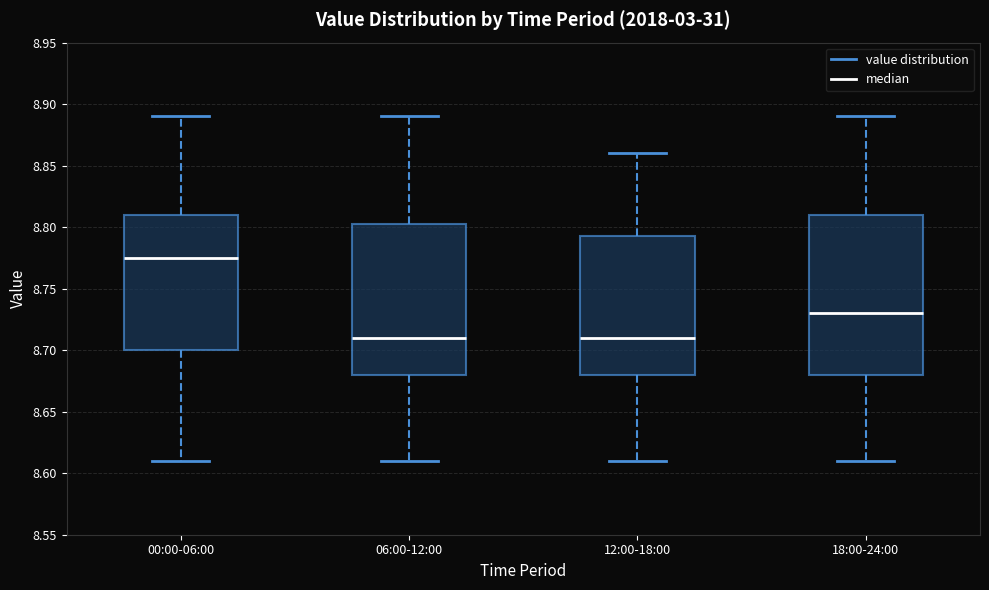

Reading left to right, read every box against the y-axis: the position of its median line, the range the box covers, and the ends of its whiskers. The values are not printed on the chart, so give them approximately, as read against the axis.

00:00-06:00: median 8.775, box 8.700 to 8.810, whiskers 8.610 to 8.890
06:00-12:00: median 8.710, box 8.680 to 8.805, whiskers 8.610 to 8.890
12:00-18:00: median 8.710, box 8.680 to 8.795, whiskers 8.610 to 8.860
18:00-24:00: median 8.730, box 8.680 to 8.810, whiskers 8.610 to 8.890